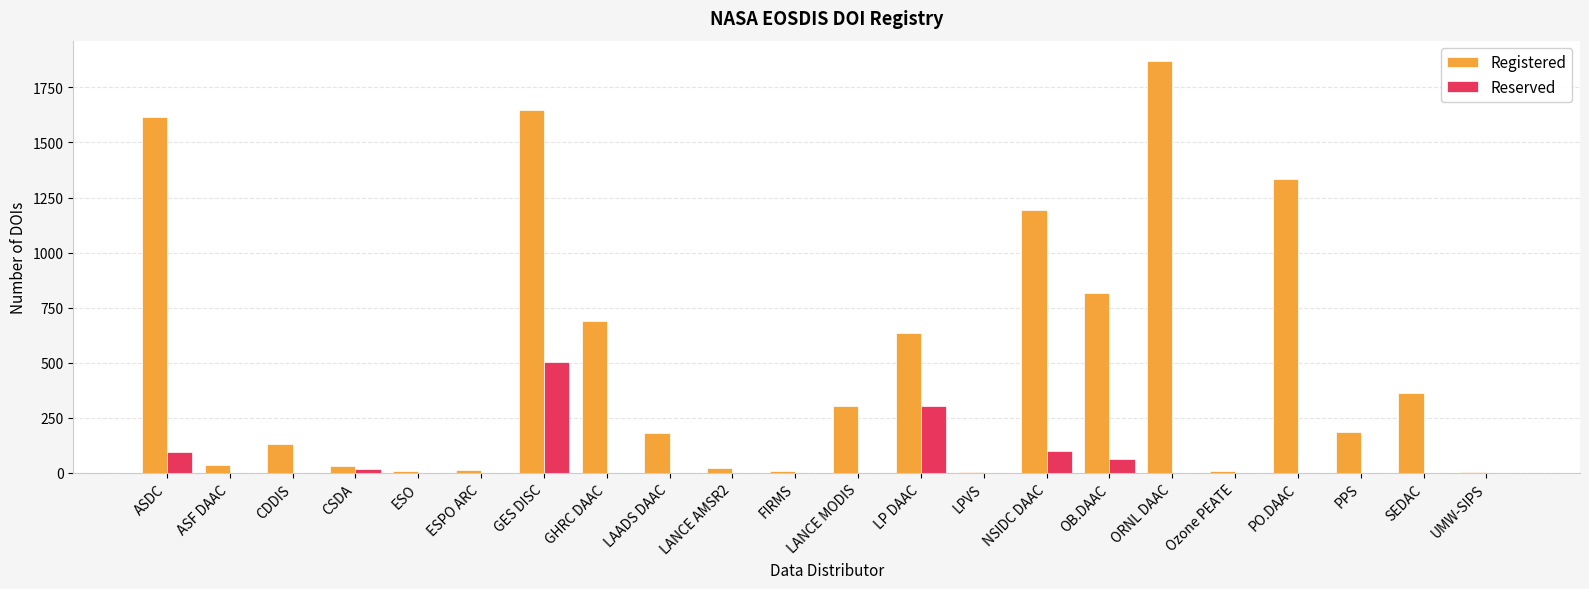

Is it true that Registered equals 3149 at ORNL DAAC?

False